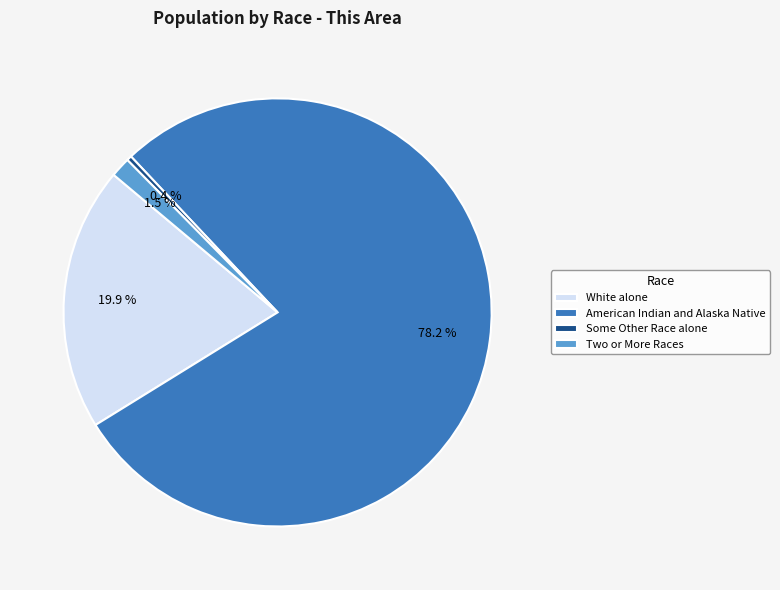

Is there any slice that represents more than half of the pie?

Yes